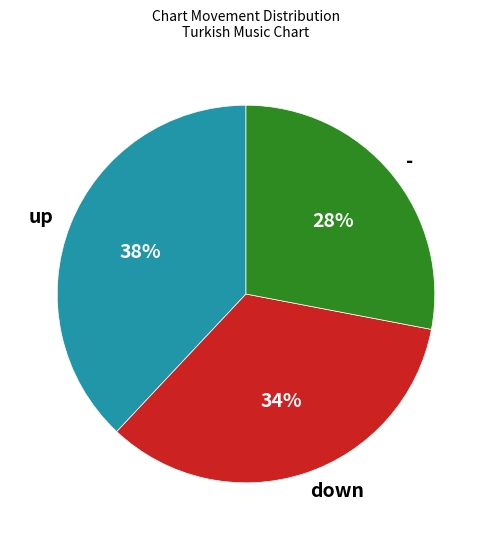

What is the largest slice in the pie chart?

up